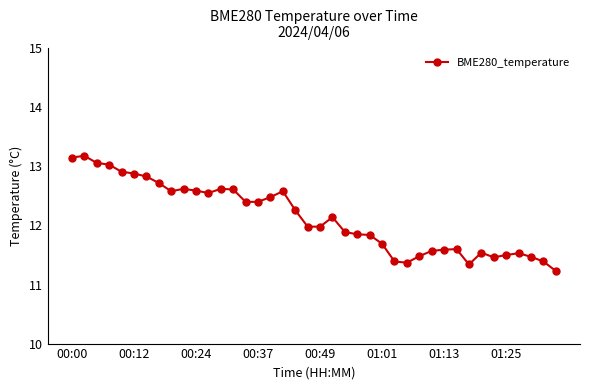

True or false: the data has more than 1 interior local peaks.

True